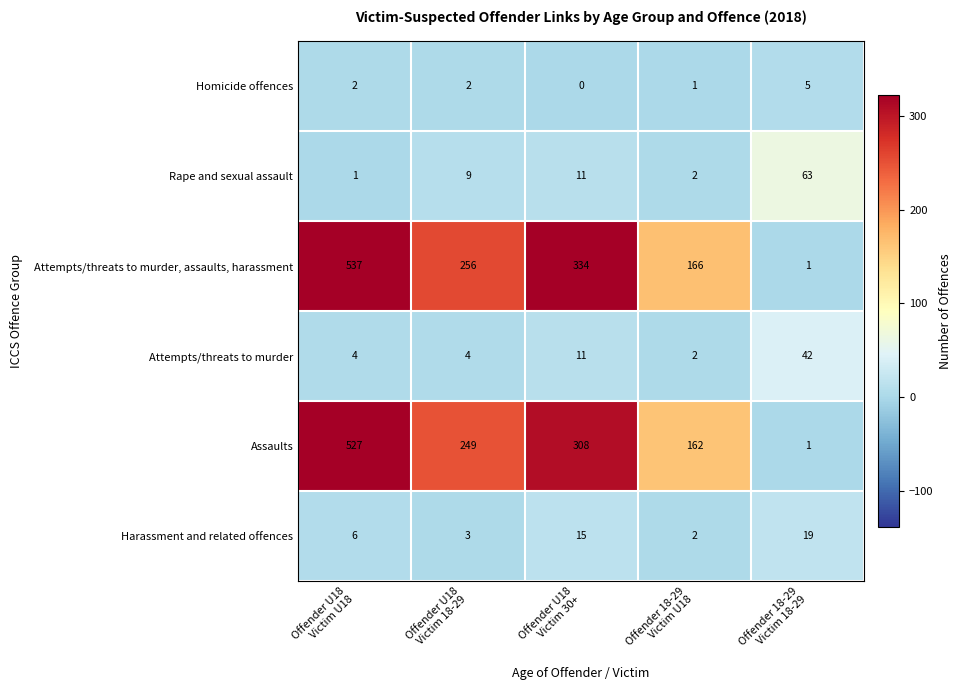

At which category is the sum across all series the highest?

Offender U18
Victim U18